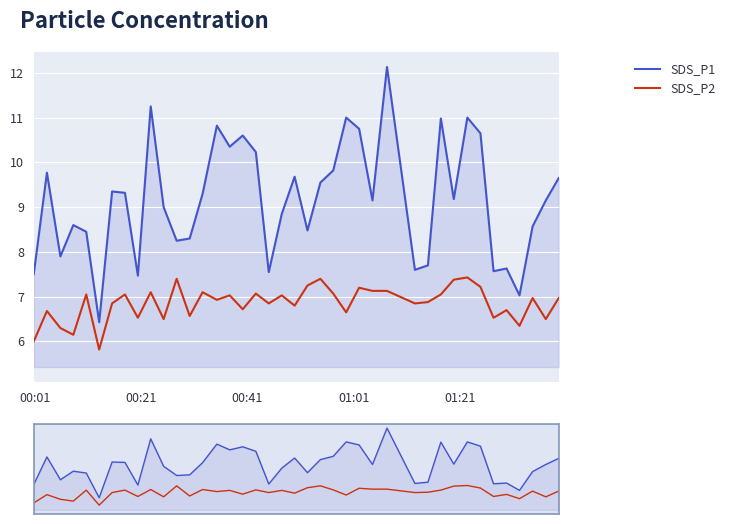

True or false: SDS_P1 and SDS_P2 intersect in this chart.

False